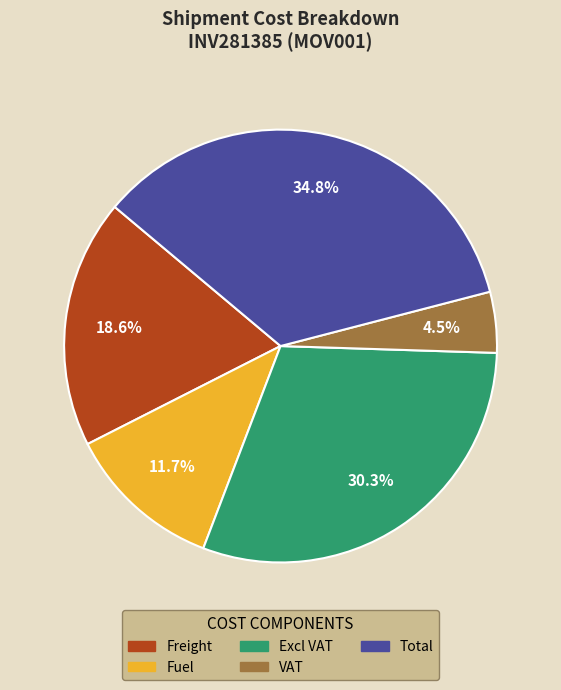

What percentage is NOT represented by Excl VAT?

69.7%